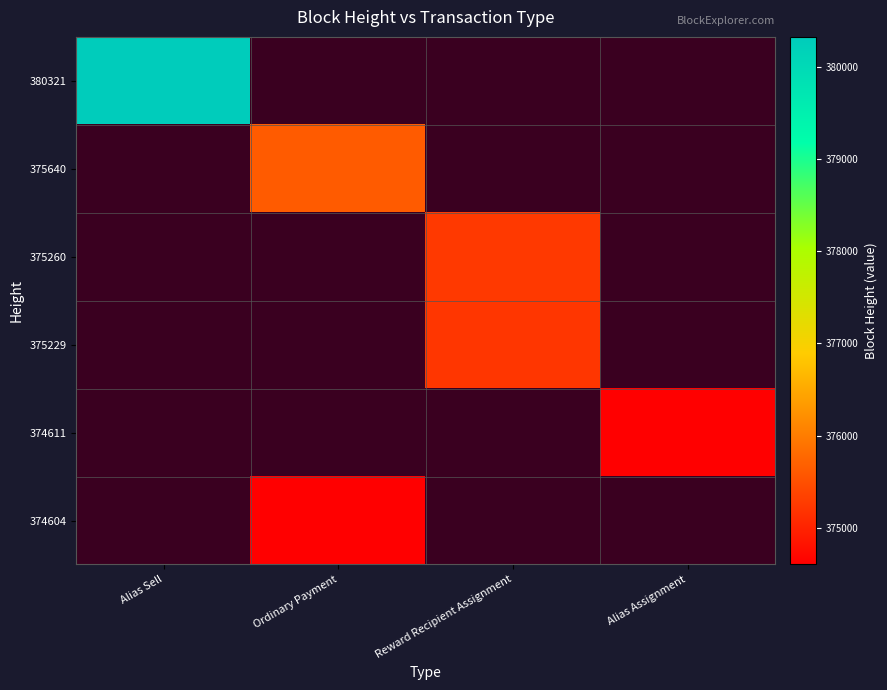

At how many categories does at least one series exceed 378027?

1